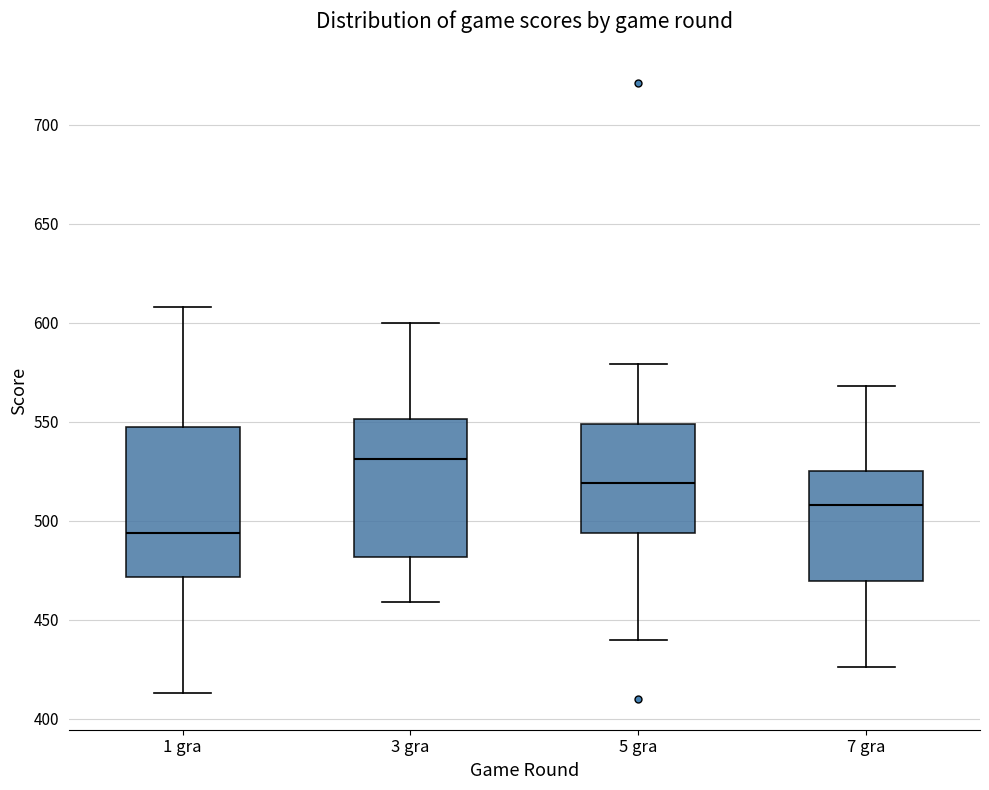

Where is the upper edge of the box for 1 gra on the y-axis? The values are not printed on the chart, so give them approximately, as read against the axis.

550